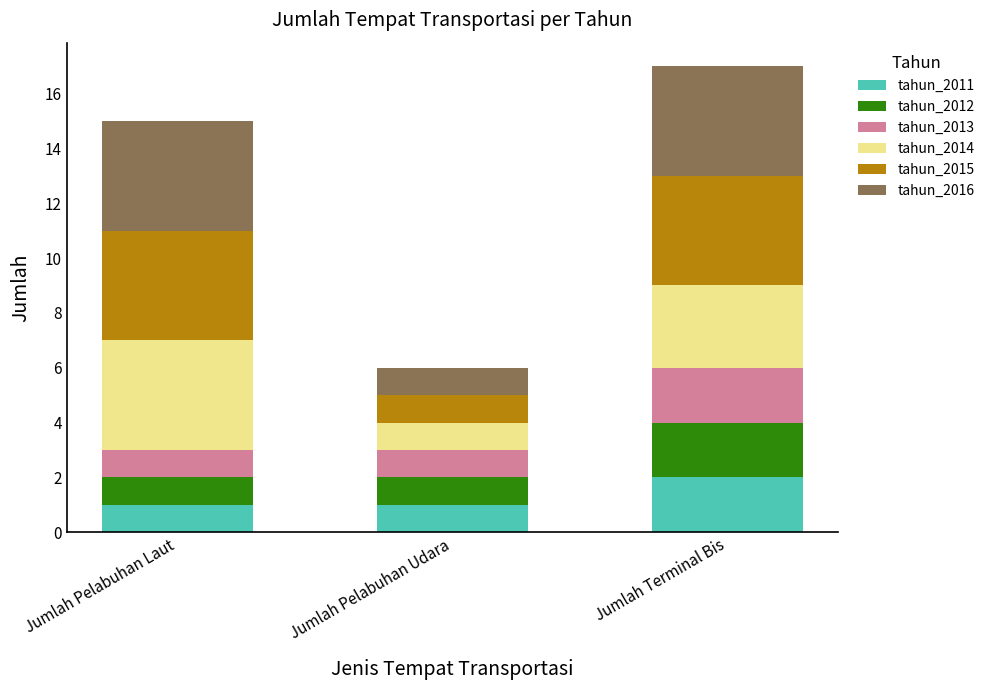

Count the number of data series in this chart.

6